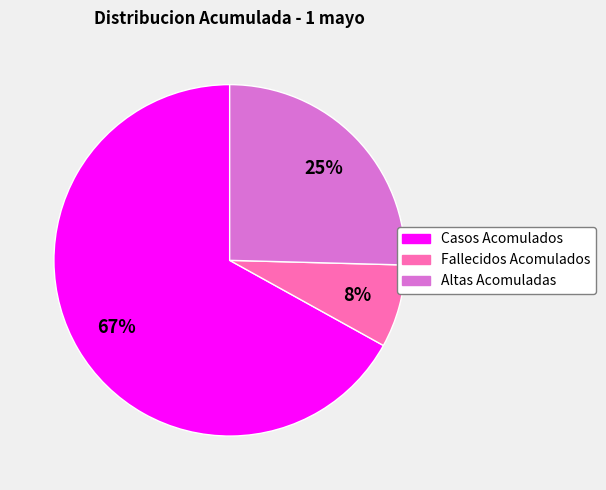

Rank the categories by value from highest to lowest.

Casos Acomulados, Altas Acomuladas, Fallecidos Acomulados